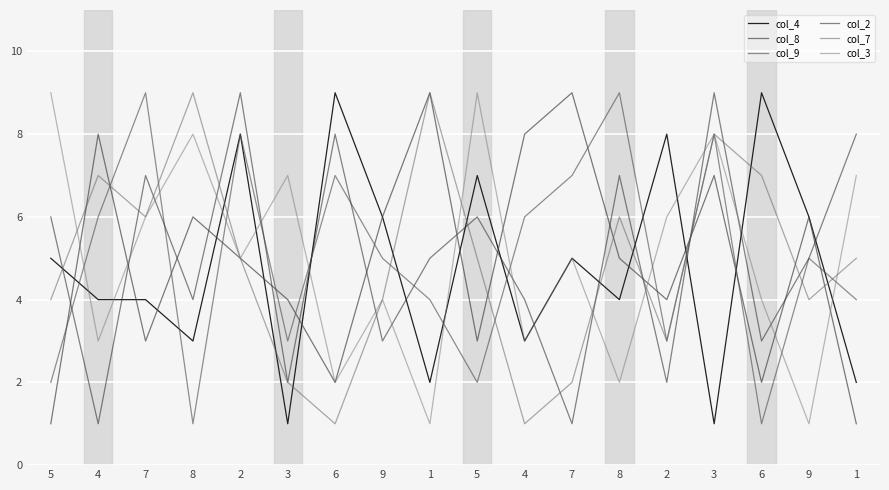

True or false: col_9 has more than 1 points higher than both neighbors.

True